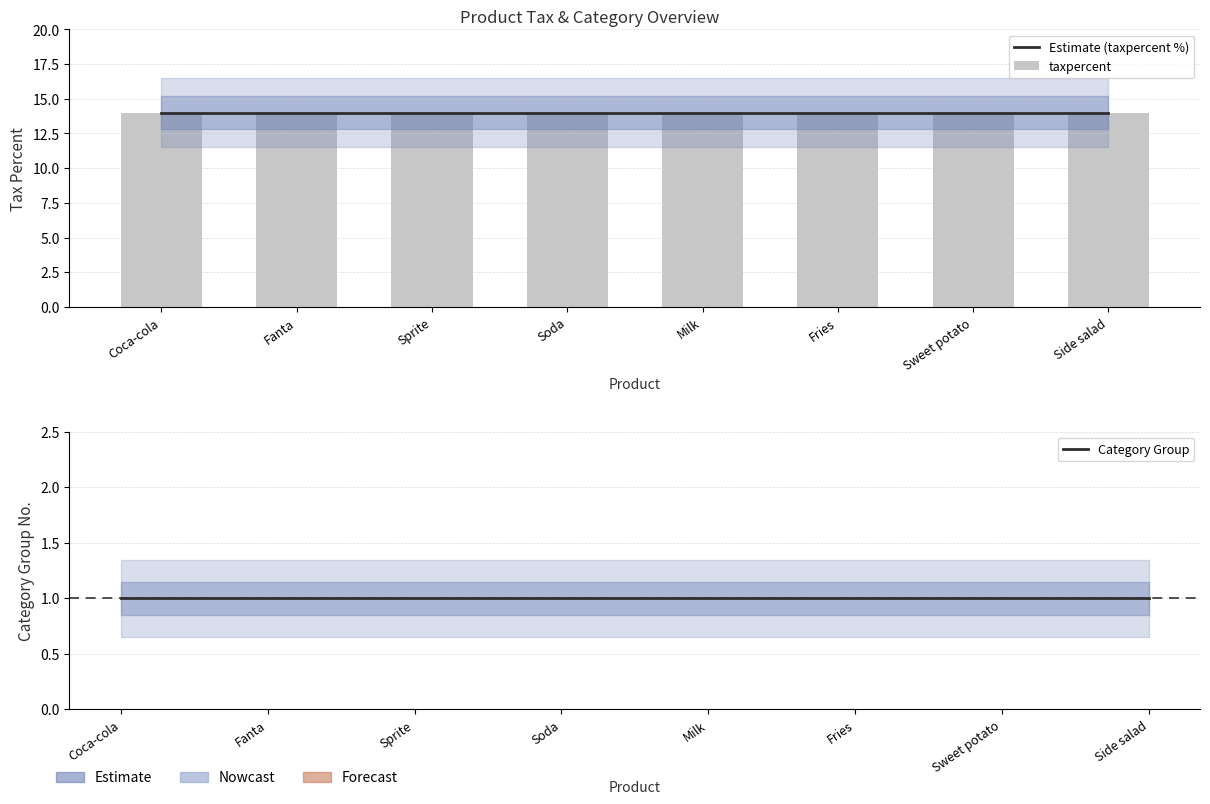

True or false: taxpercent has a value of 5 at Milk.

False